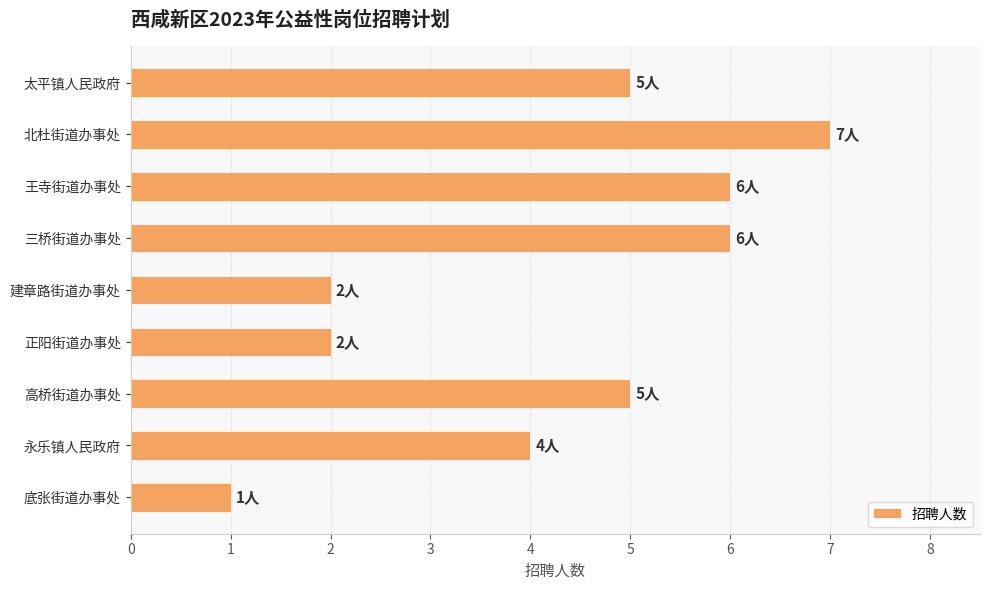

How many values are between 2 and 6?

7